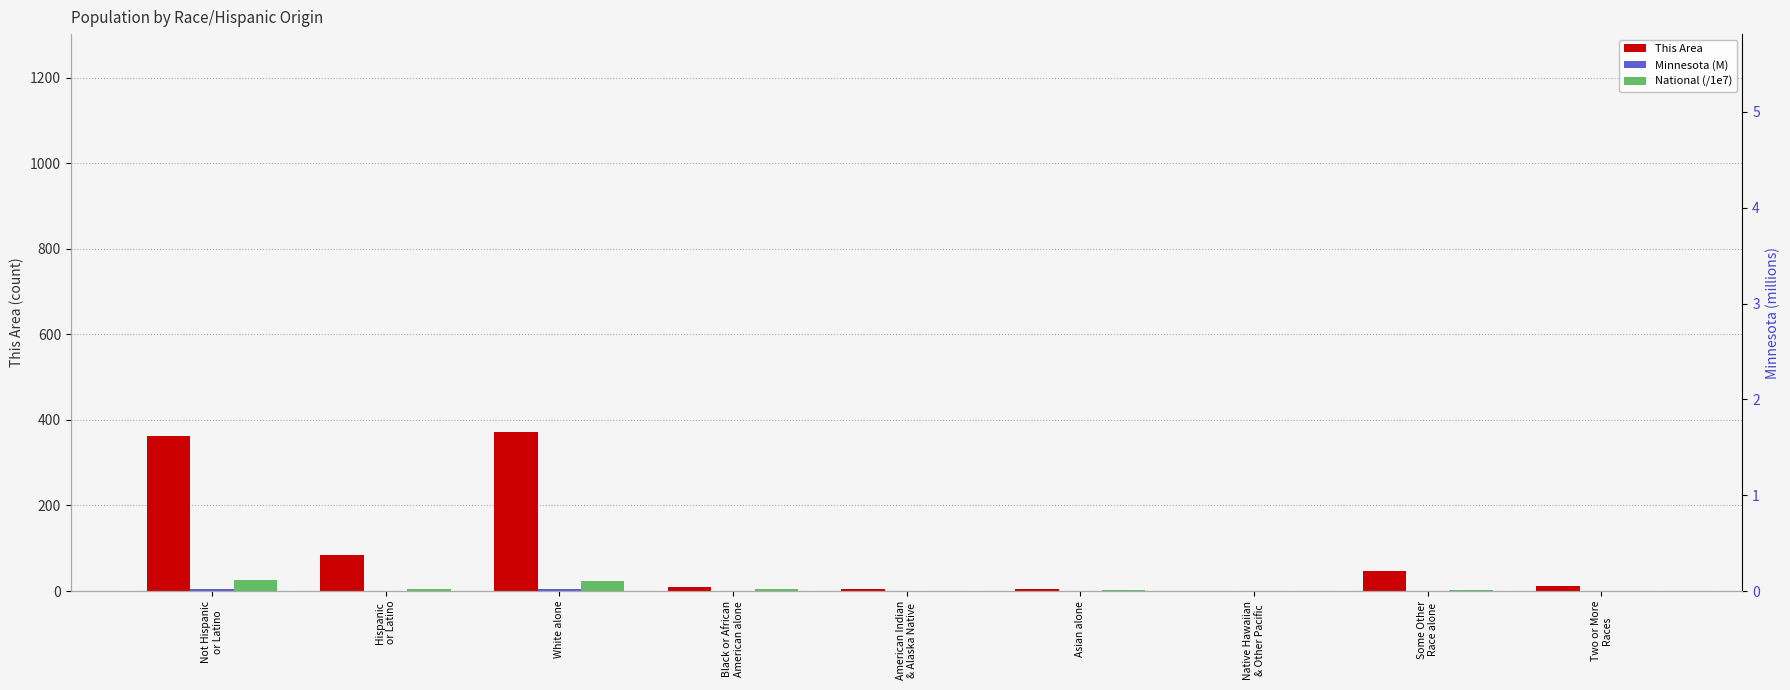

Does the chart contain stacked bars?

No